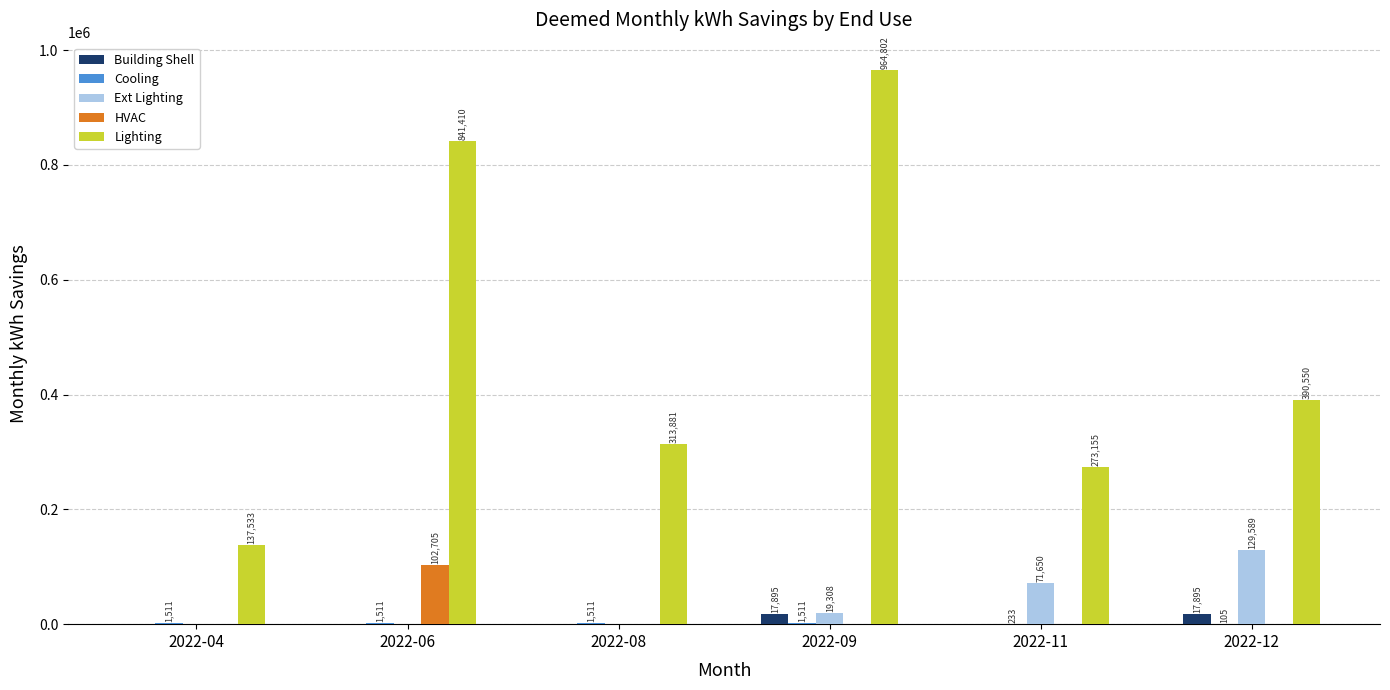

What is the maximum value for Lighting?

964801.6